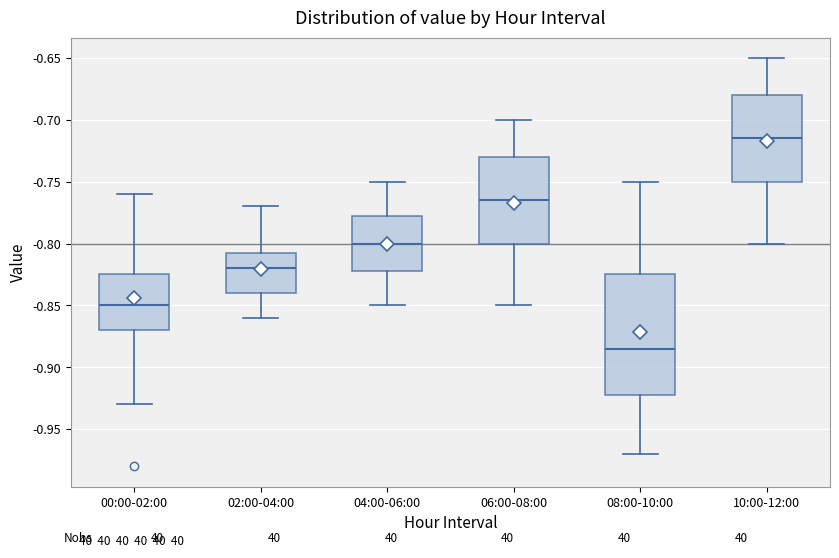

Reading left to right, transcribe this box plot: for each box, give where its median line is, the range the box spans, and where its two whiskers end, as read against the y-axis. The values are not printed on the chart, so give them approximately, as read against the axis.

00:00-02:00: median -0.850, box -0.870 to -0.825, whiskers -0.930 to -0.760
02:00-04:00: median -0.820, box -0.840 to -0.805, whiskers -0.860 to -0.770
04:00-06:00: median -0.800, box -0.820 to -0.775, whiskers -0.850 to -0.750
06:00-08:00: median -0.765, box -0.800 to -0.730, whiskers -0.850 to -0.700
08:00-10:00: median -0.885, box -0.920 to -0.825, whiskers -0.970 to -0.750
10:00-12:00: median -0.715, box -0.750 to -0.680, whiskers -0.800 to -0.650